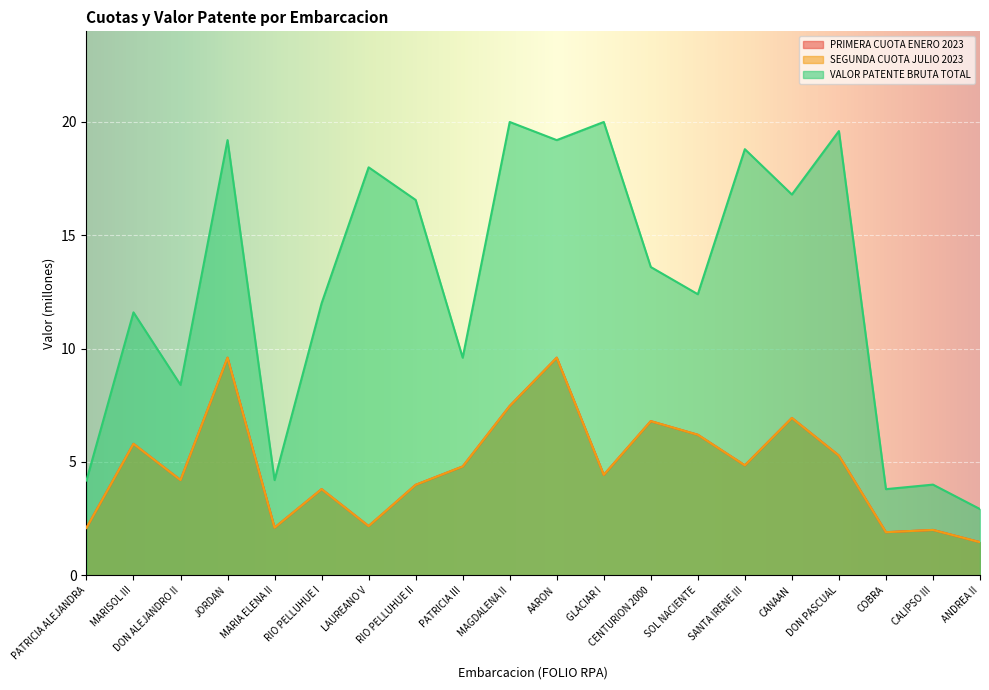

What is the value of the PRIMERA CUOTA ENERO 2023 point at the 13th from the left?

6.8